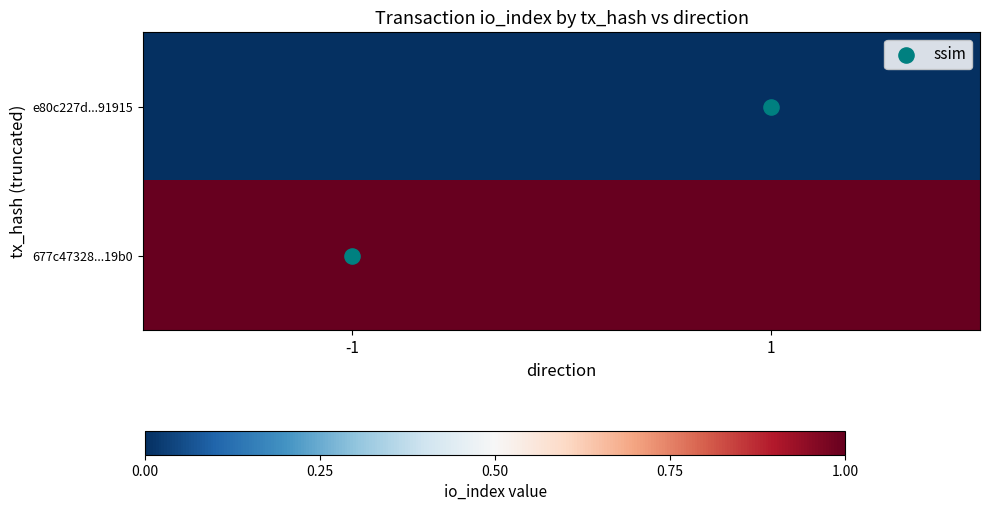

What is the difference between the highest and lowest values at 1?

1